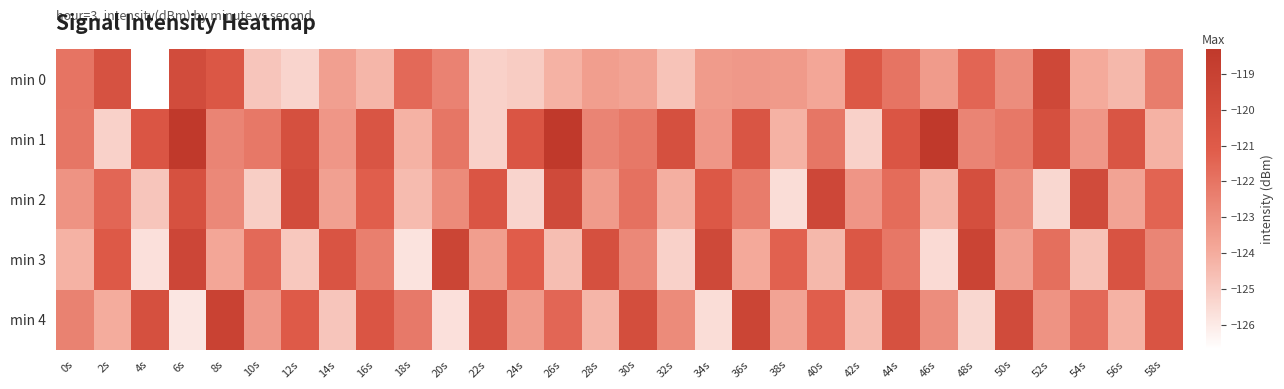

What is the spread (max minus min) of values at 40s?

4.9